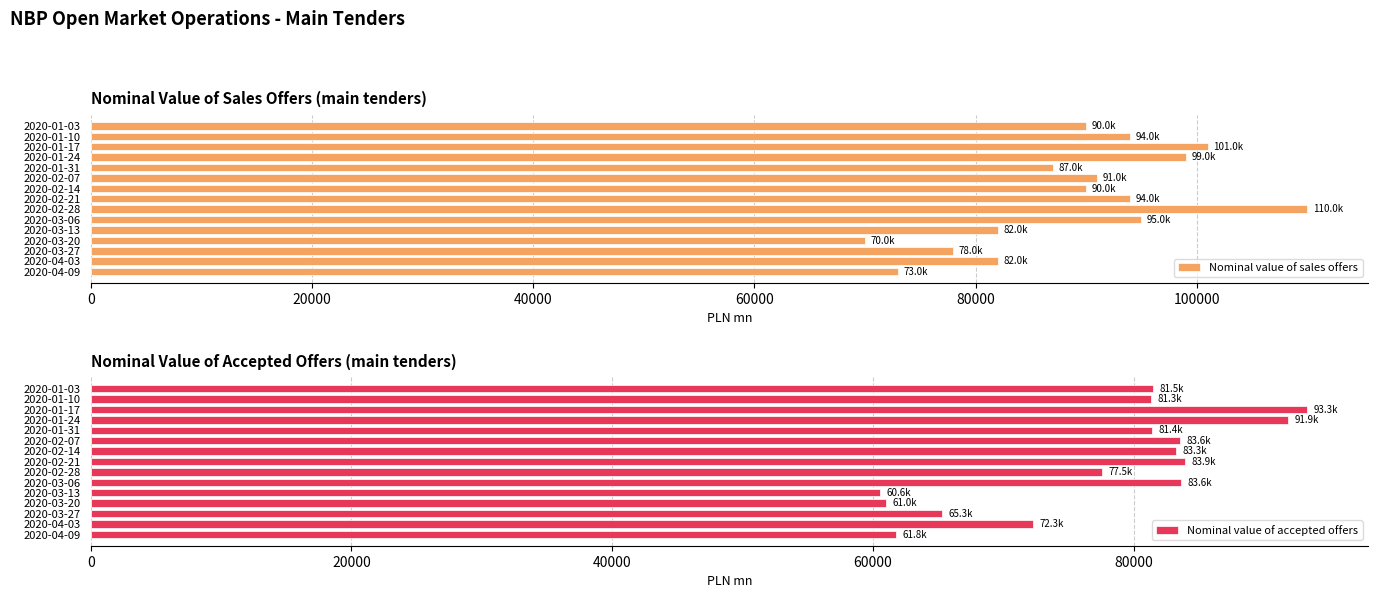

What is the average value of the Nominal value of sales offers series?

89067